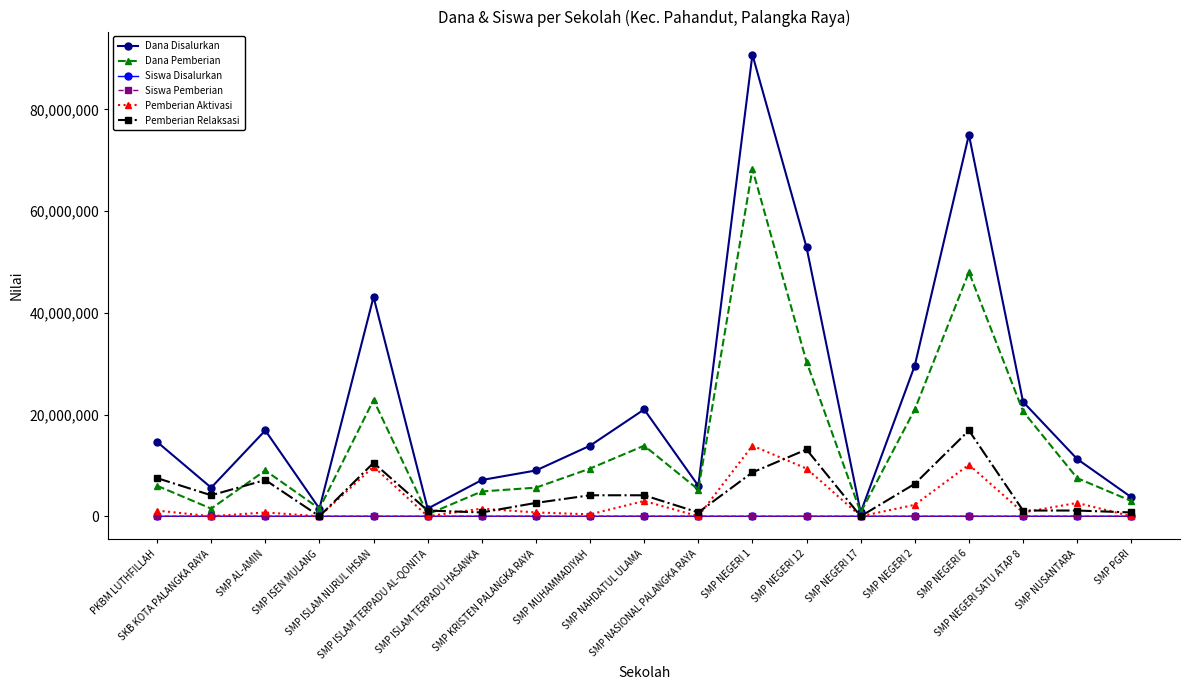

True or false: Pemberian Aktivasi has more than 2 points higher than both neighbors.

True